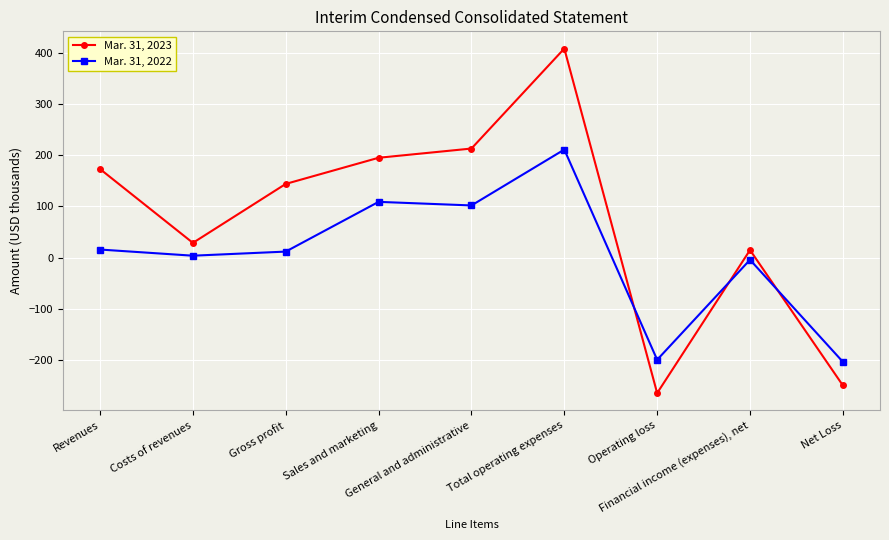

What is the total value across all series at Gross profit?

156